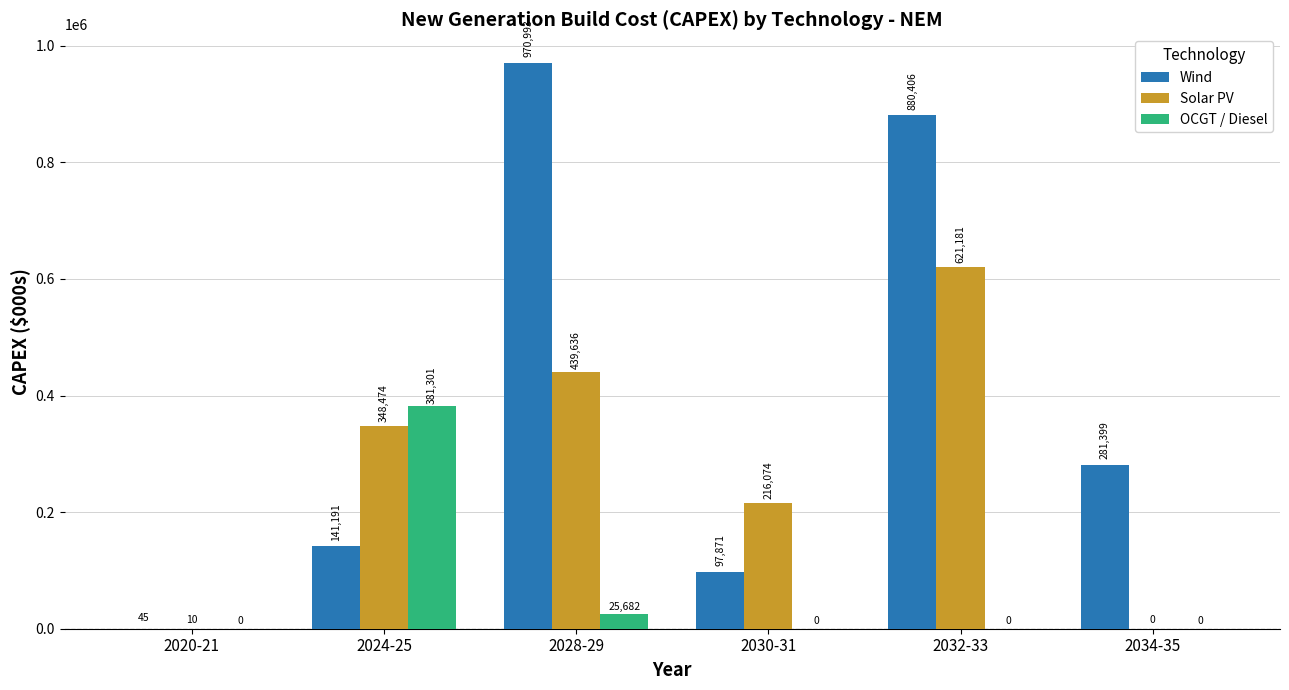

At which category is the sum across all series the highest?

2032-33